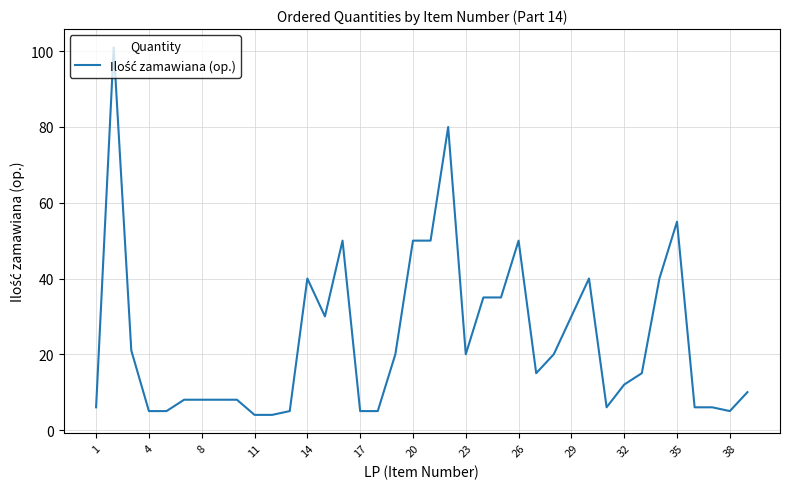

What is the greatest value displayed?

101